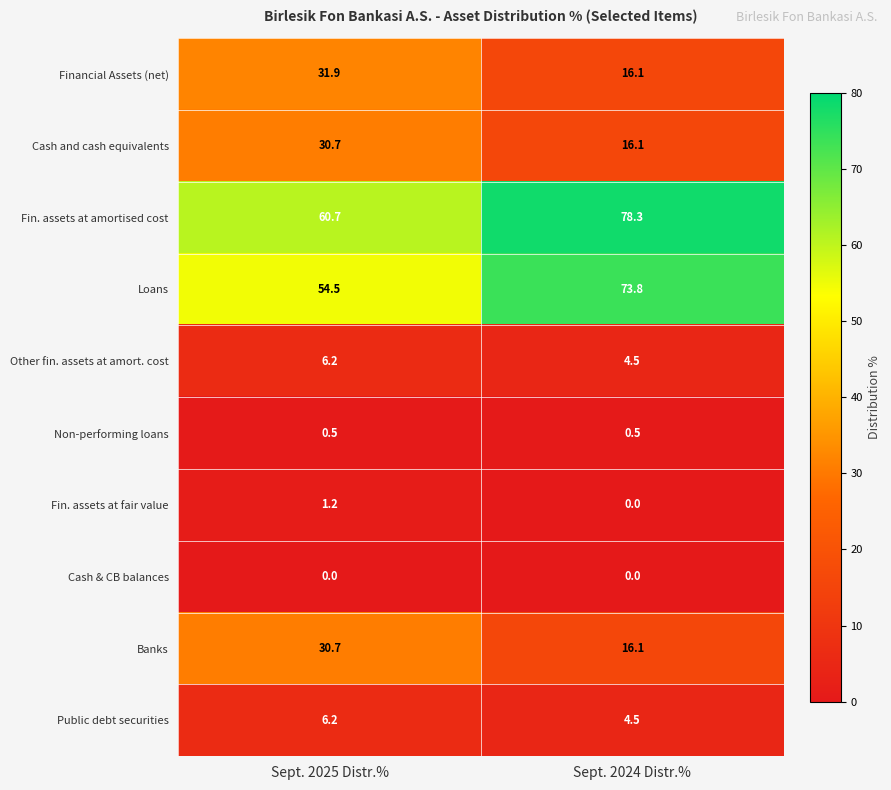

The Financial Assets (net) series shows 31.9 at Sept. 2025 Distr.%. True or false?

True